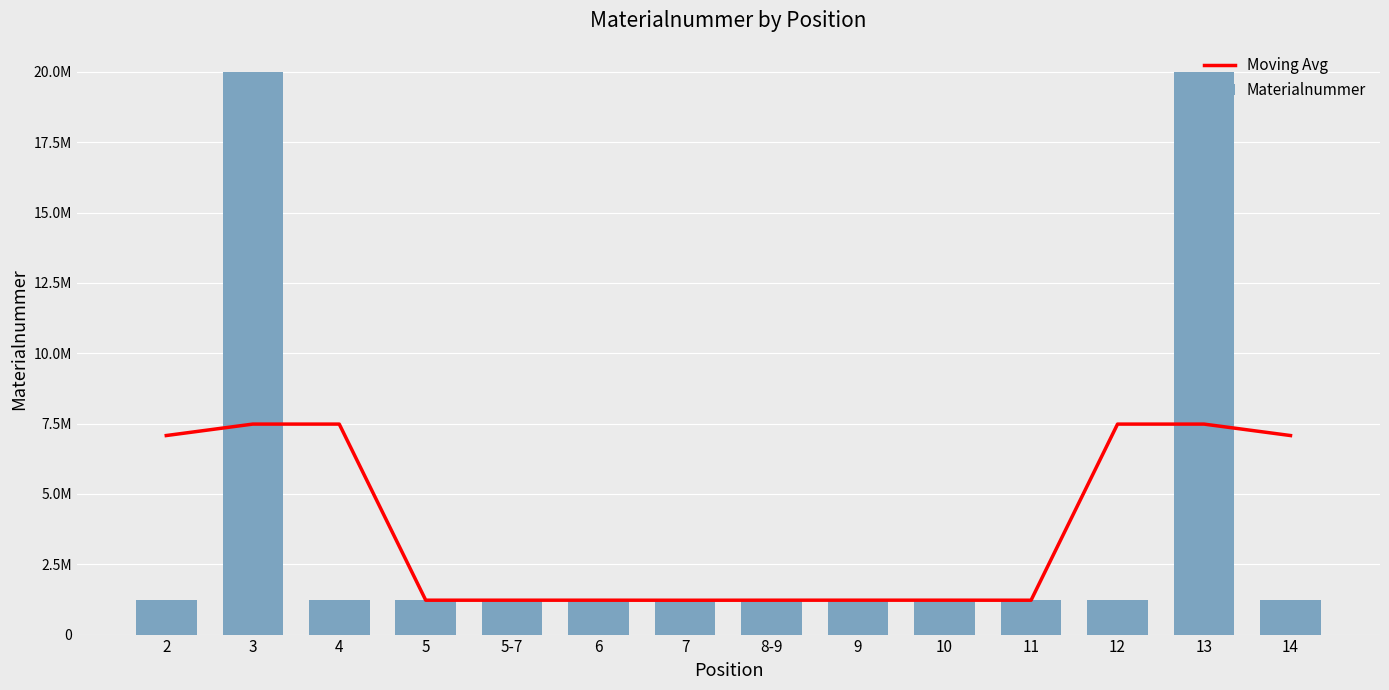

Reading right to left, transcribe all the data shown in this chart.

Moving Avg: 14=7074261.7	13=7481083.7	12=7481093.7	11=1221212.3	10=1222741.3	9=1222734.3	8-9=1221980.7	7=1220444.0	6=1222100.0	5-7=1222099.0	5=1222106.0	4=7481085.0	3=7481313.7	2=7074492.3
Materialnummer: 14=1220435.0	13=20002350.0	12=1220466.0	11=1220465.0	10=1222706.0	9=1225053.0	8-9=1220444.0	7=1220445.0	6=1220443.0	5-7=1225412.0	5=1220442.0	4=1220464.0	3=20002349.0	2=1221128.0